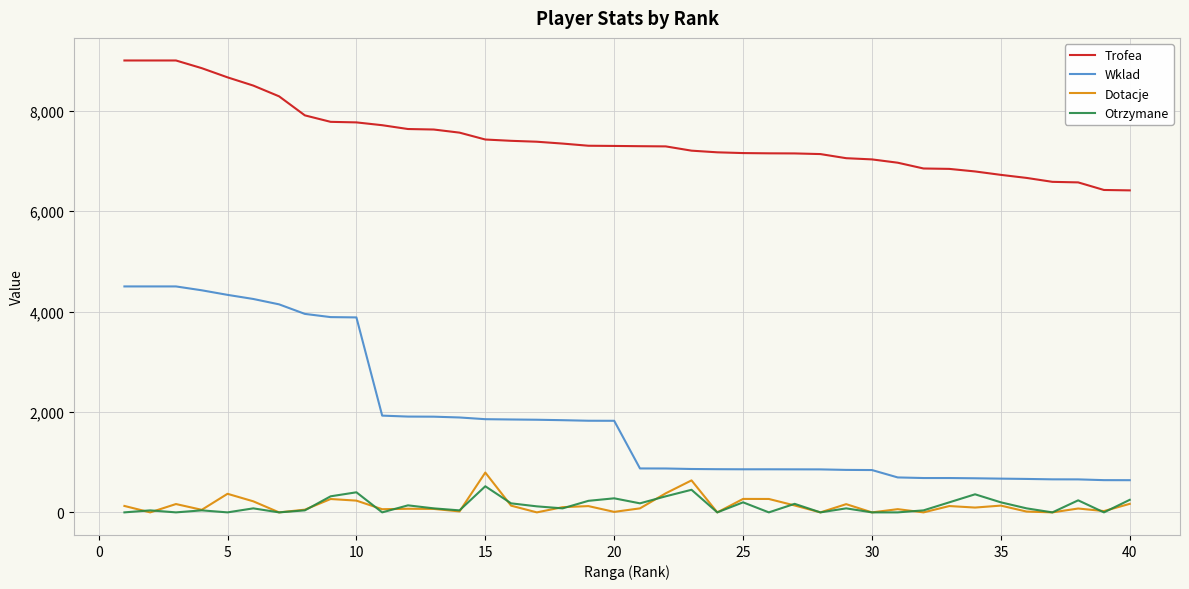

Which series has the largest total across all categories?

Trofea